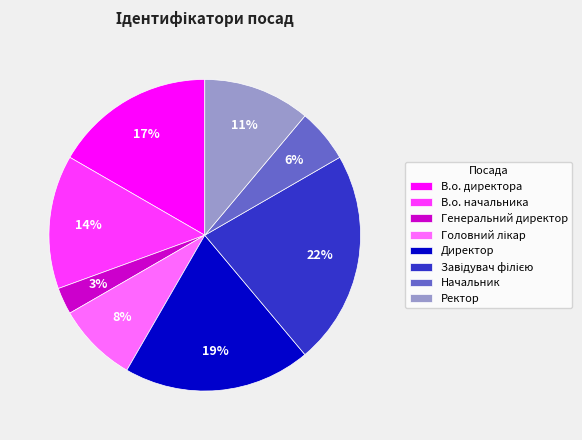

Which category has the smallest portion of the pie?

Генеральний директор